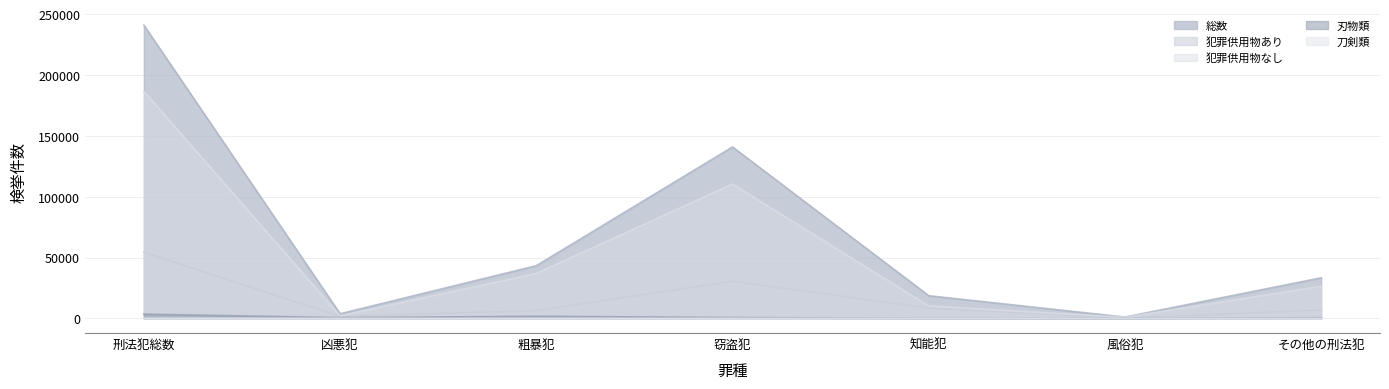

What position from the left is 凶悪犯?

2